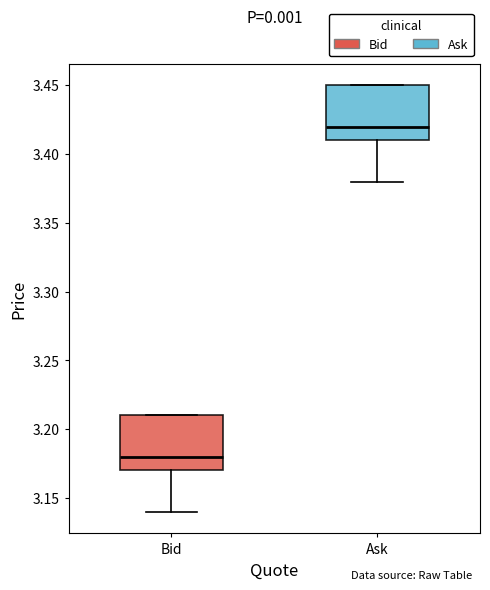

Which box's median line is the highest?

Ask